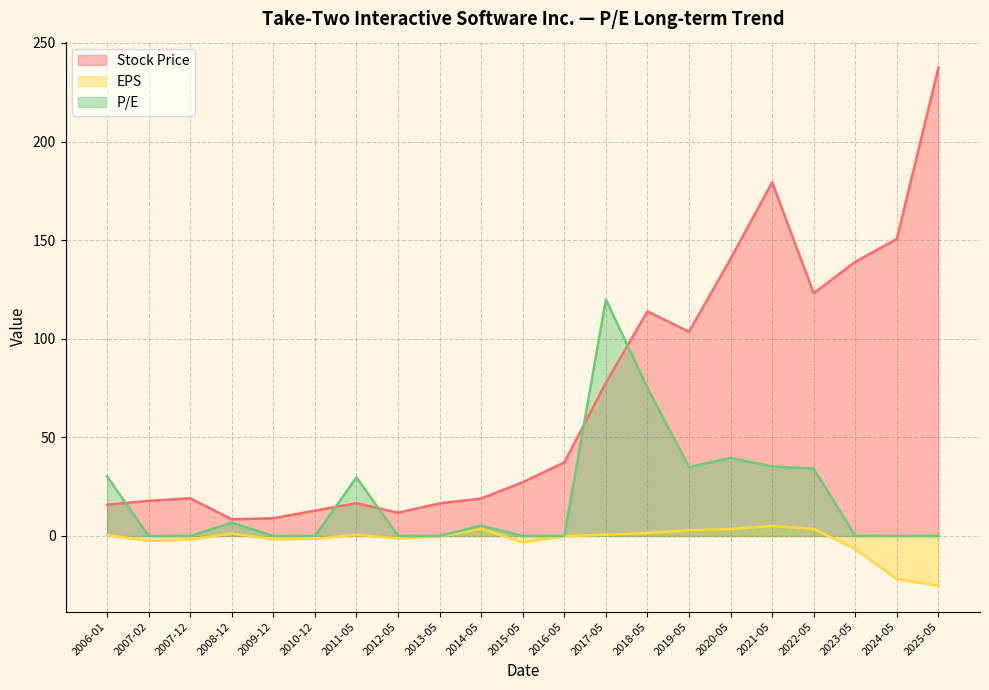

True or false: Stock Price and EPS intersect in this chart.

False